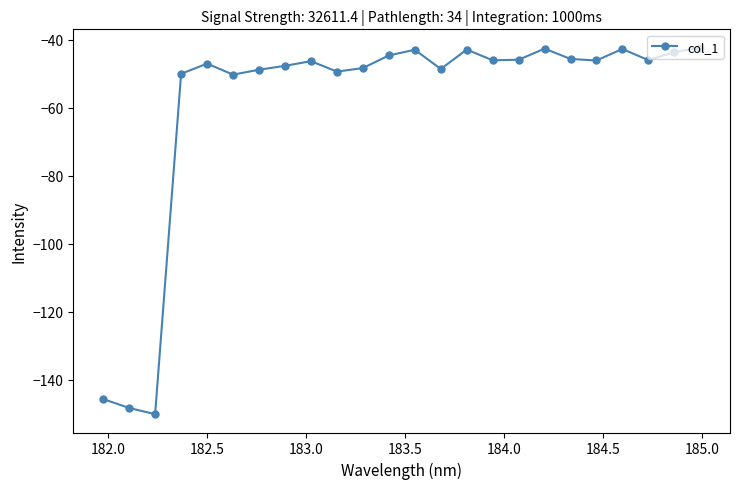

What is the average value?

-58.9